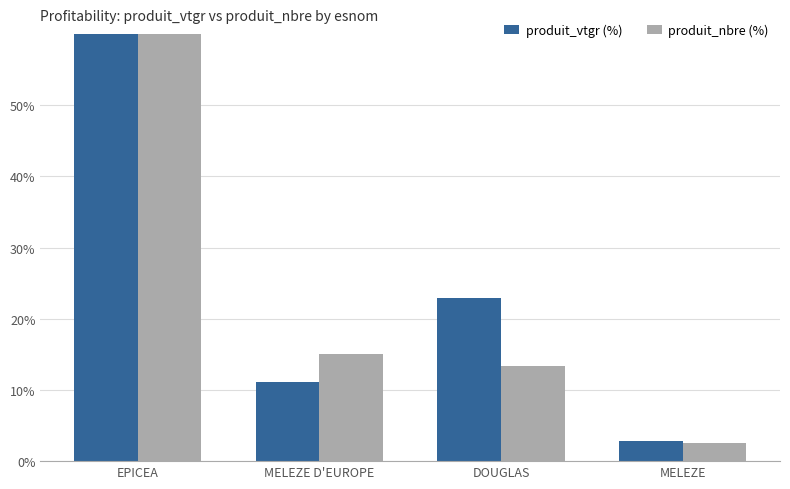

What are all the series names shown in the legend?

produit_vtgr (%), produit_nbre (%)